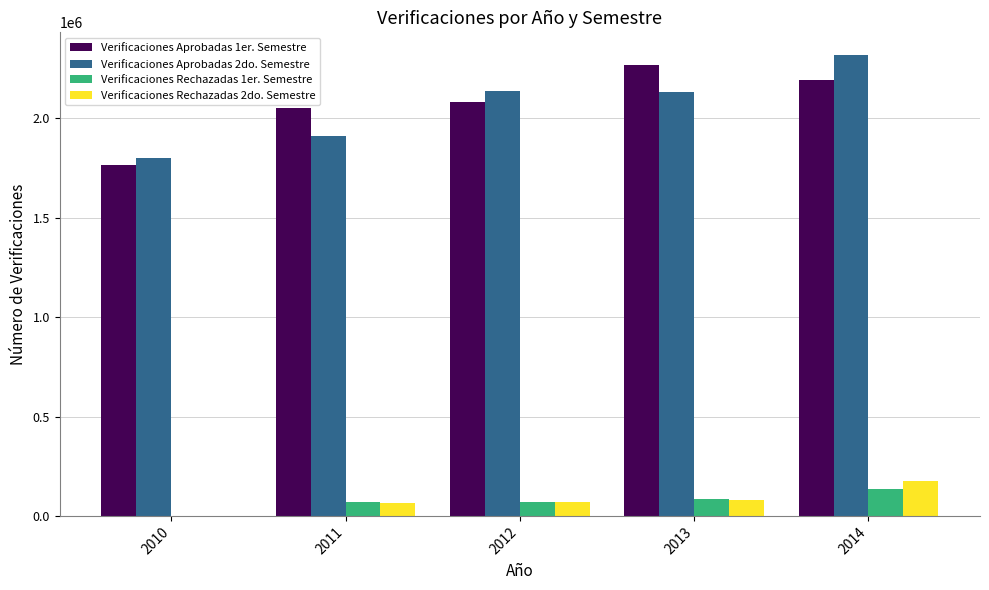

What is the greatest value displayed?

2316716